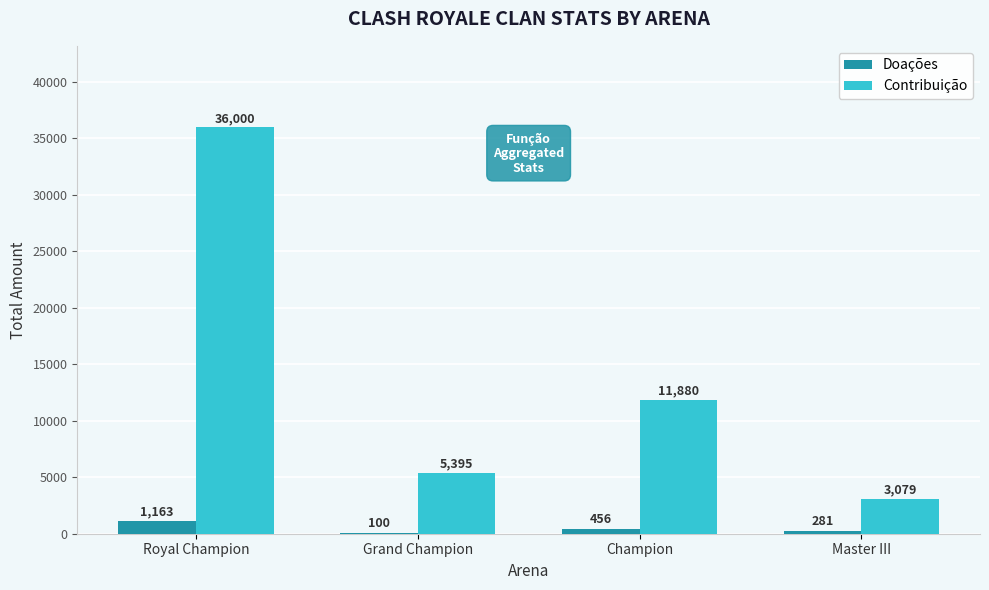

At which category is the sum across all series the highest?

Royal Champion